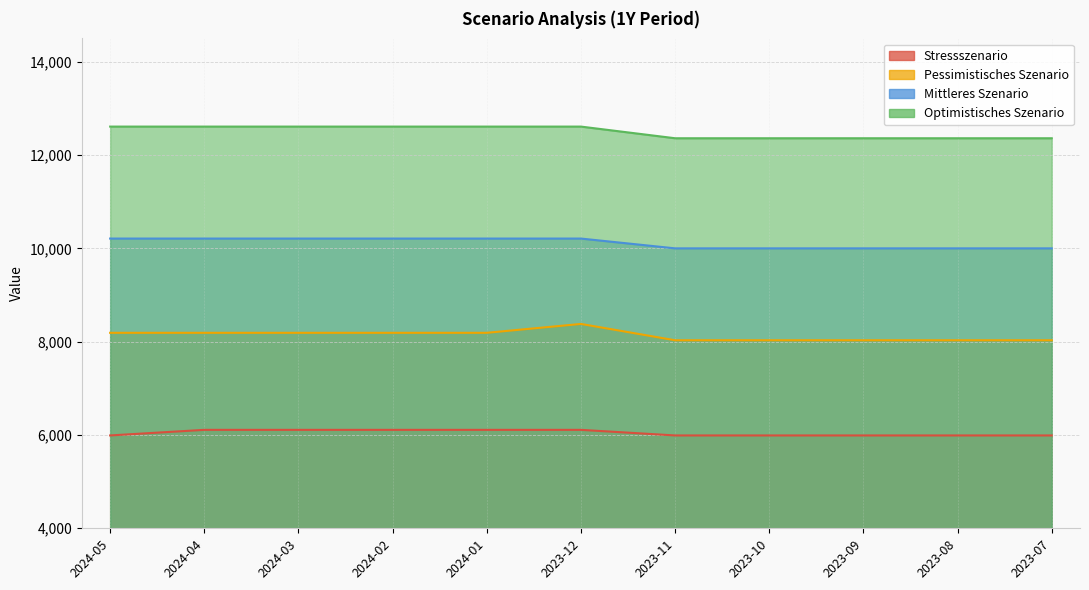

What is the difference between the maximum and minimum values in the Optimistisches Szenario series?

250